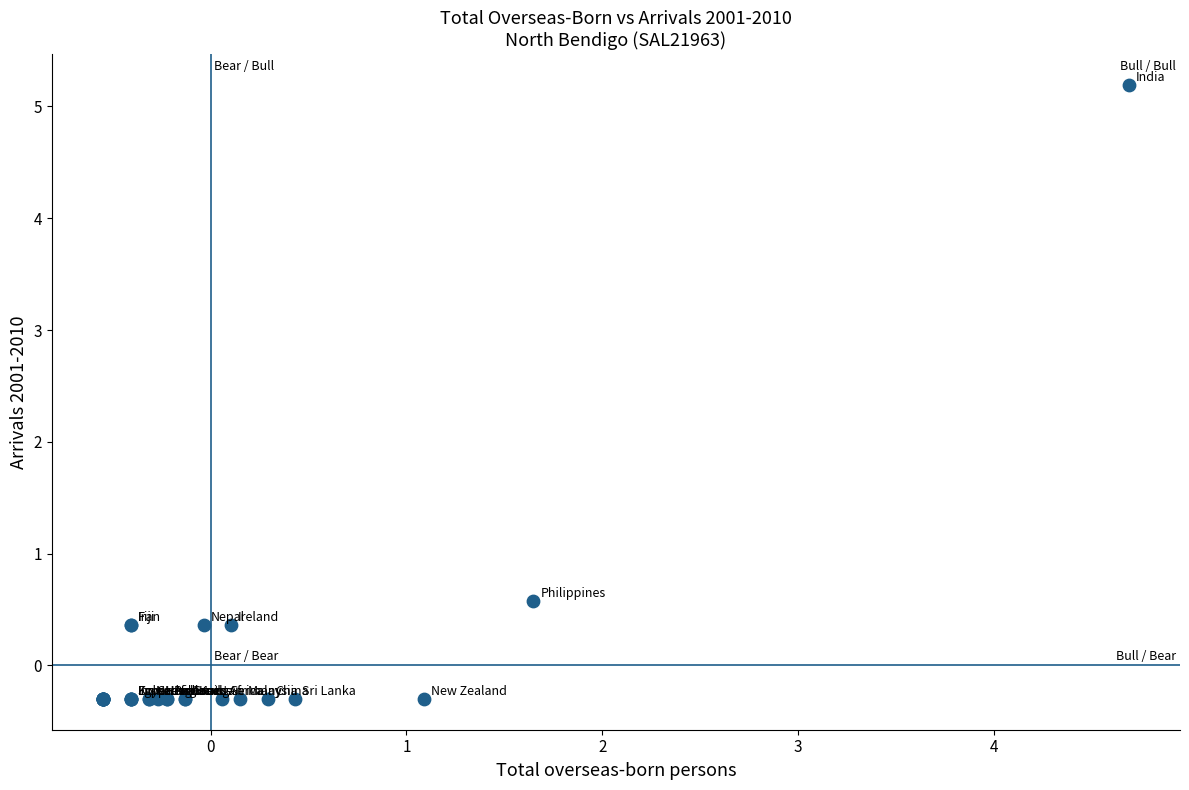

What Y value in the scatter plot is closest to 2?

0.6